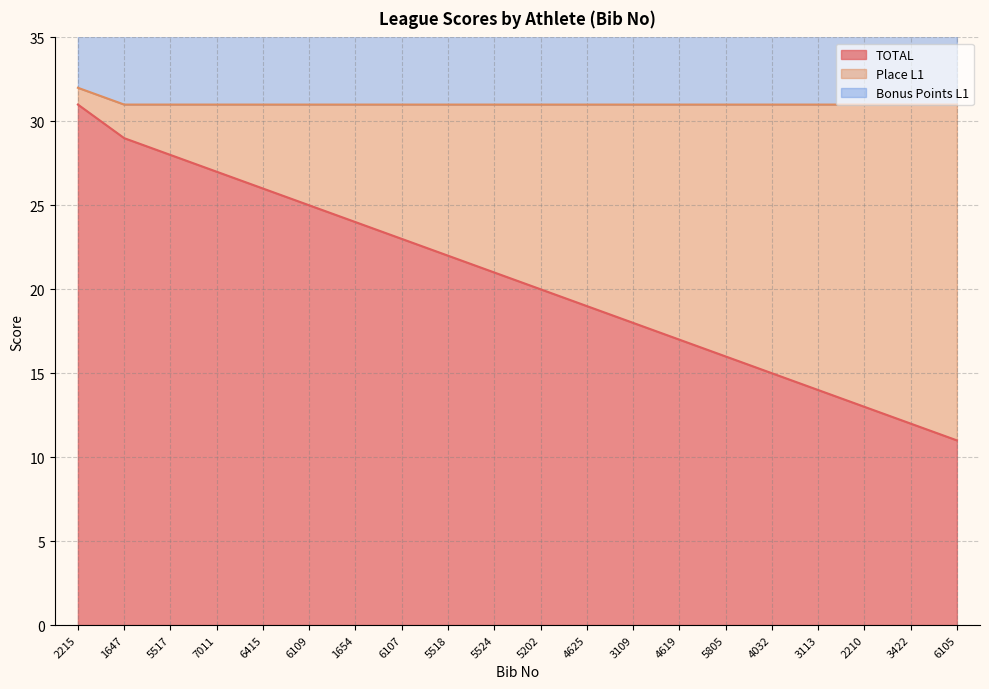

At which category is the sum across all series the highest?

2215